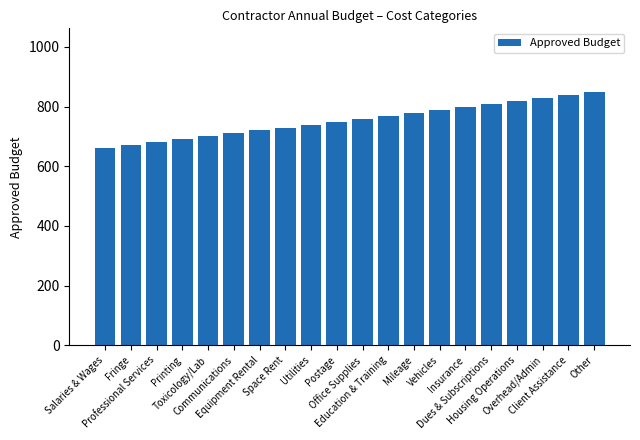

How many categories are shown in the chart?

20